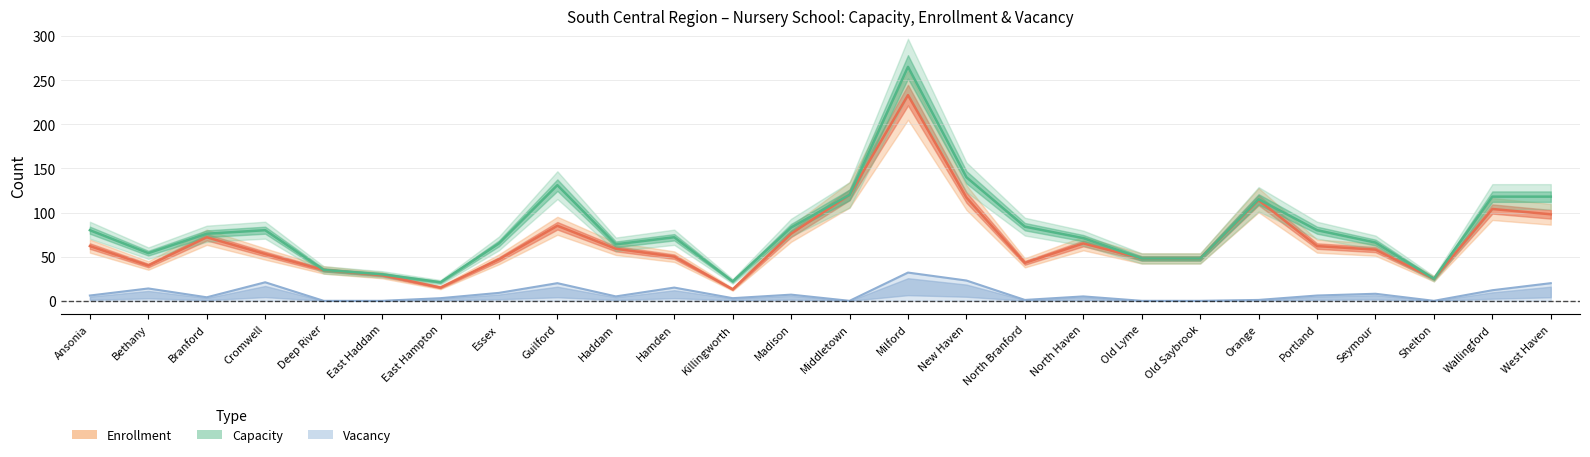

Which series has the widest spread of values?

Capacity